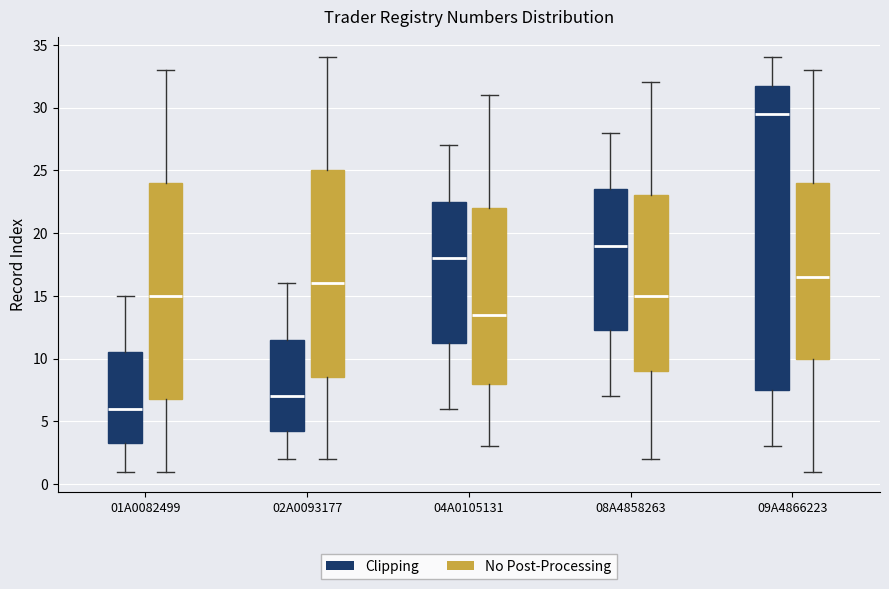

Where does the upper whisker of the box for 04A0105131 (No Post-Processing) end on the y-axis? The values are not printed on the chart, so give them approximately, as read against the axis.

31.0